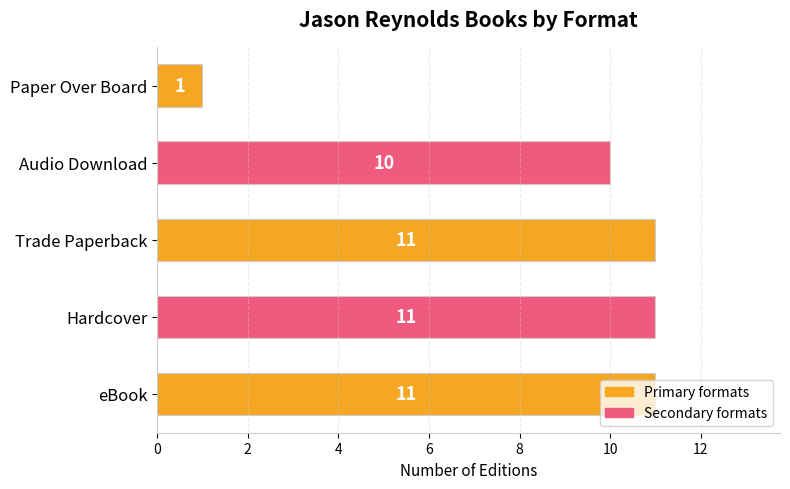

What is the average value?

9